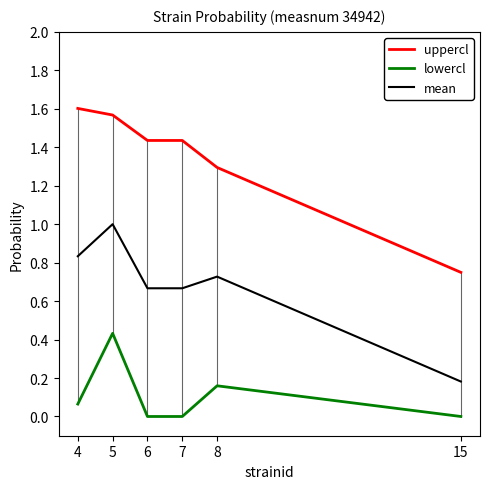

Is it true that uppercl equals 1.6 at 4?

True